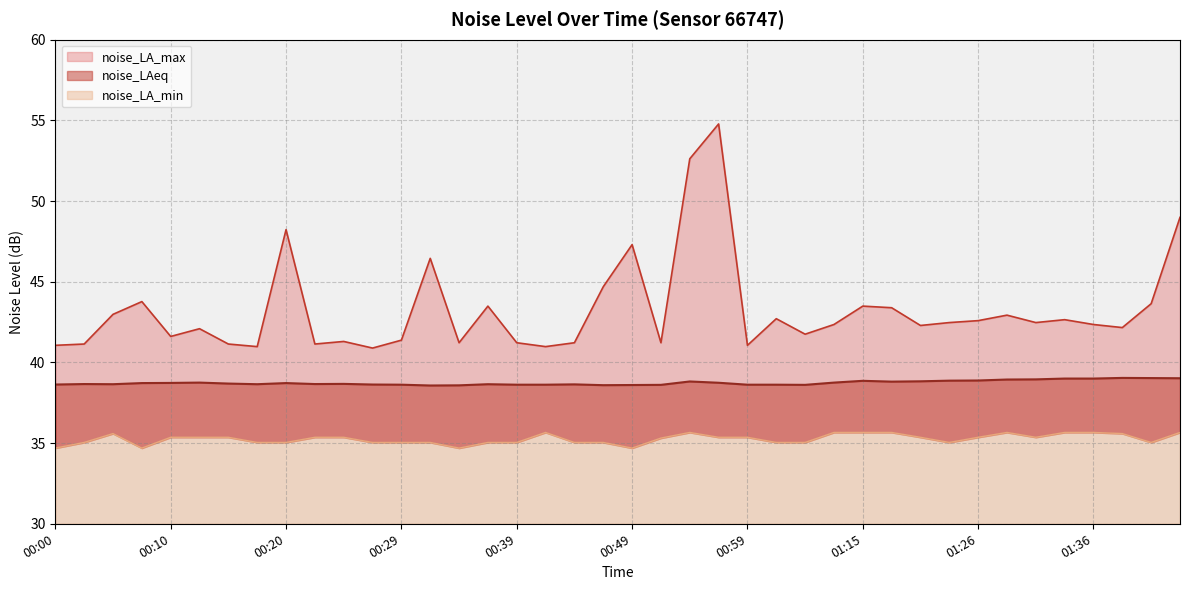

True or false: noise_LAeq and noise_LA_max cross at least once.

False